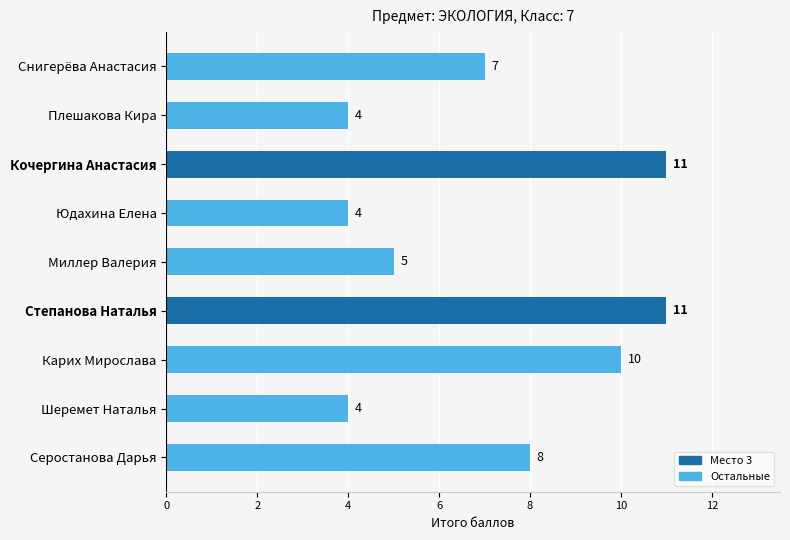

The value at Юдахина Елена is 2. True or false?

False